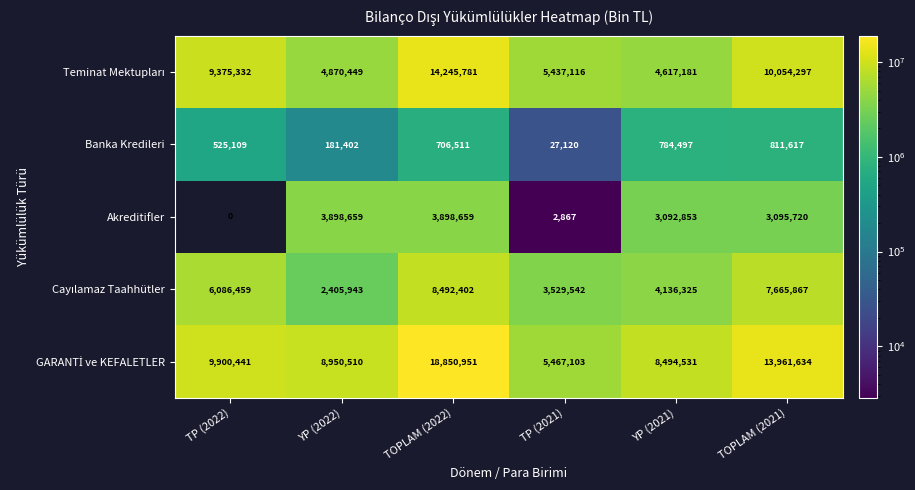

Rank the categories by Banka Kredileri value from lowest to highest.

TP (2021), YP (2022), TP (2022), TOPLAM (2022), YP (2021), TOPLAM (2021)